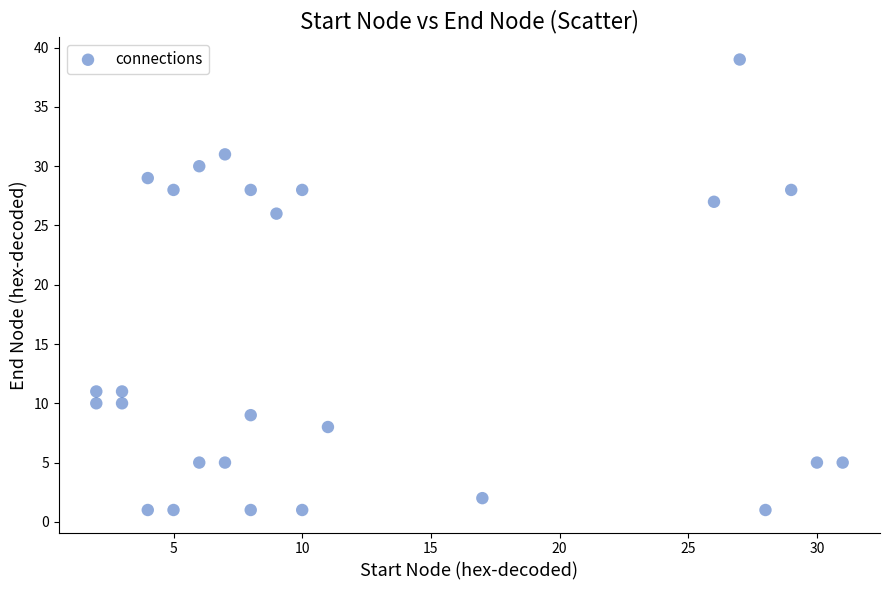

What is the range of X values (max minus min)?

29